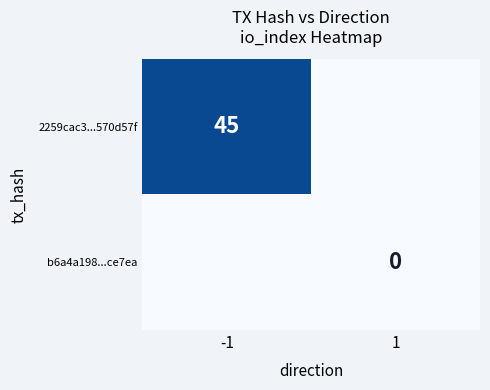

The 2259cac3...570d57f series shows 45 at -1. True or false?

True